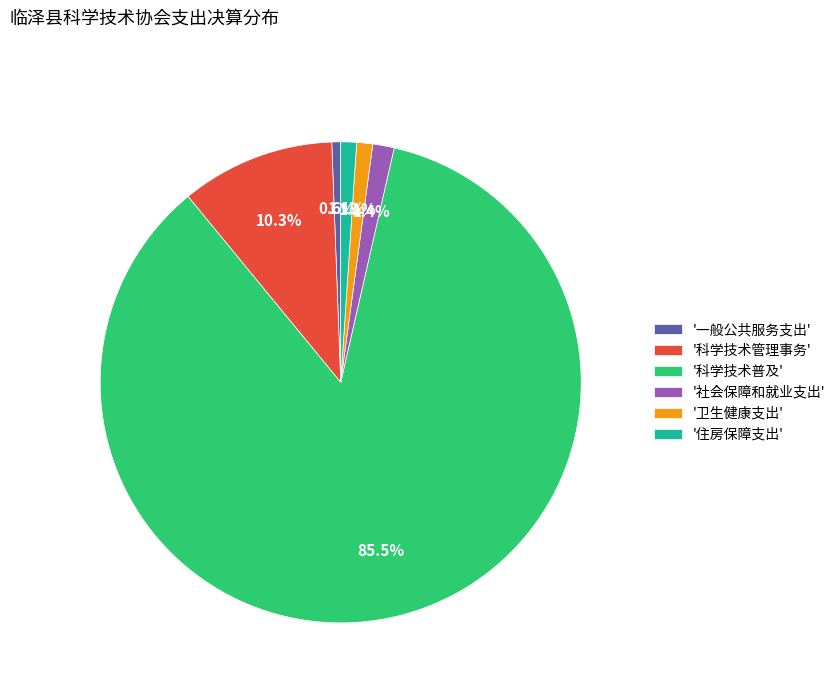

Count the number of slices in the pie.

6